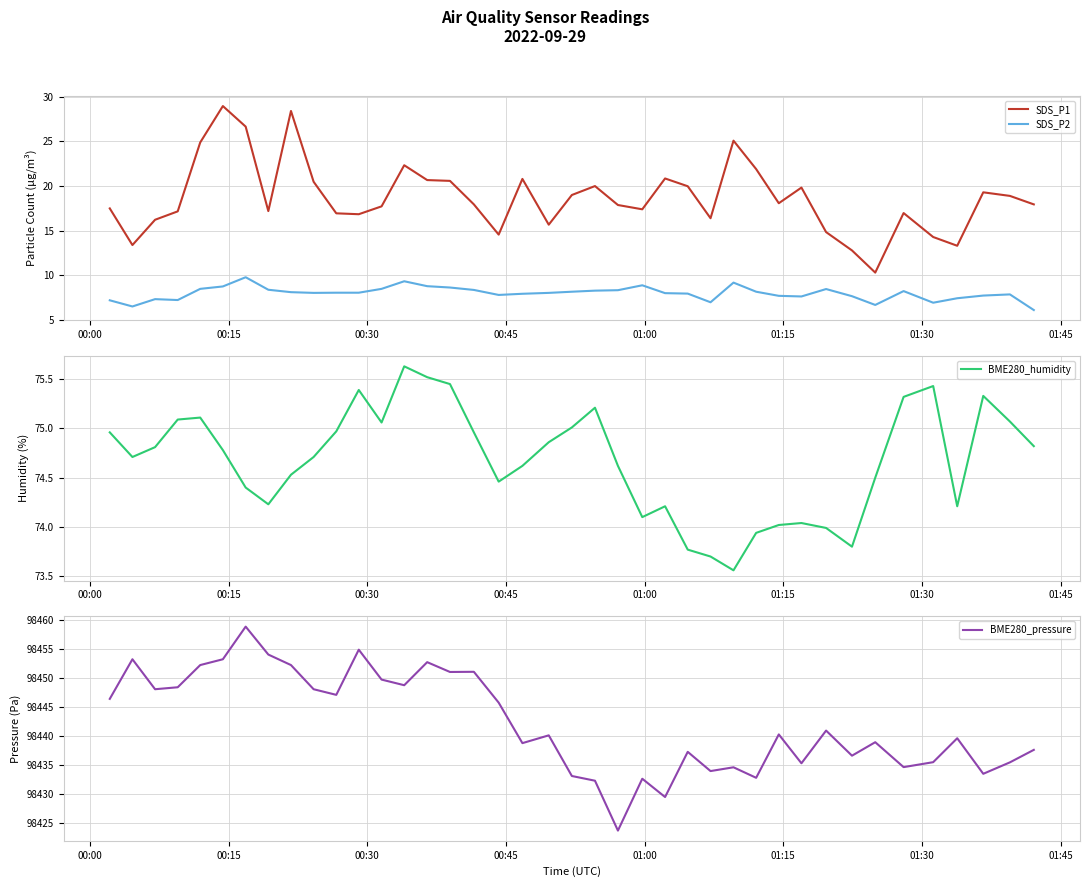

Which series has the largest total across all categories?

BME280_pressure